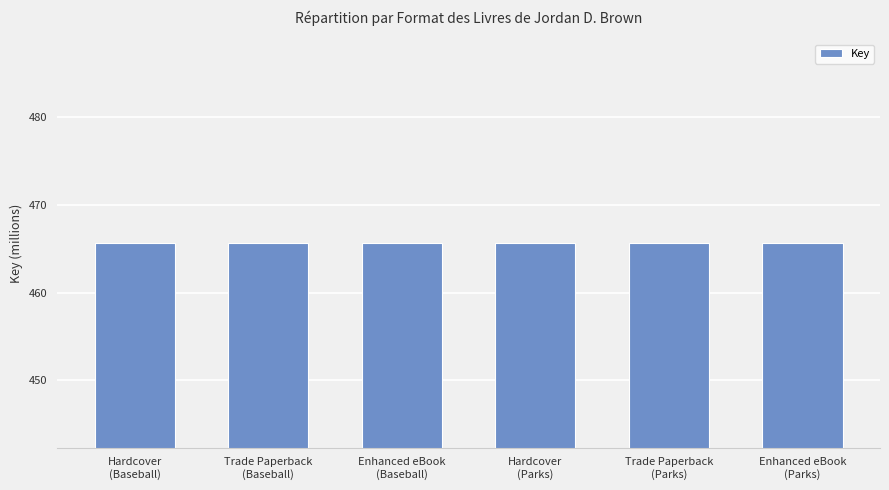

Does the chart contain any negative values?

No